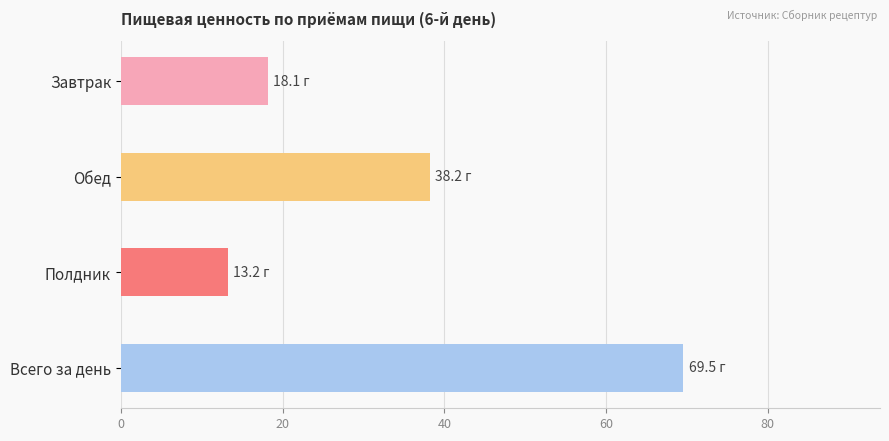

Which label corresponds to the smallest value in the chart?

Полдник